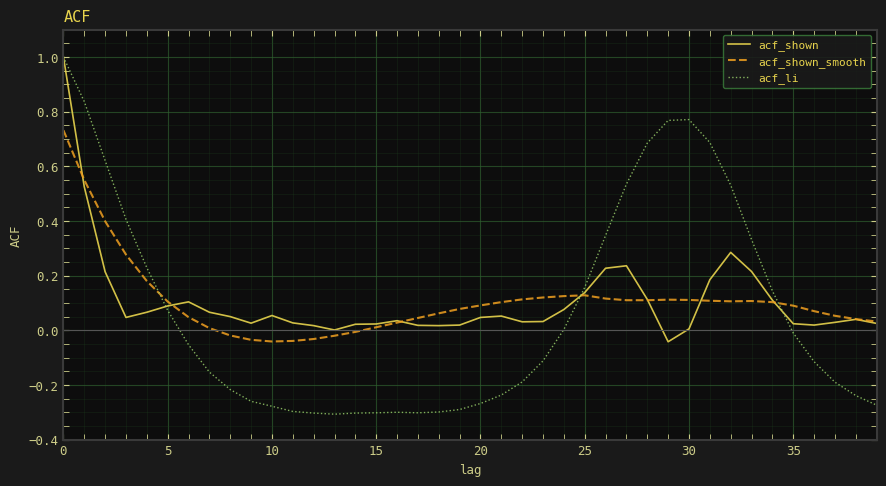

What is the highest value of the acf_li series?

1.0